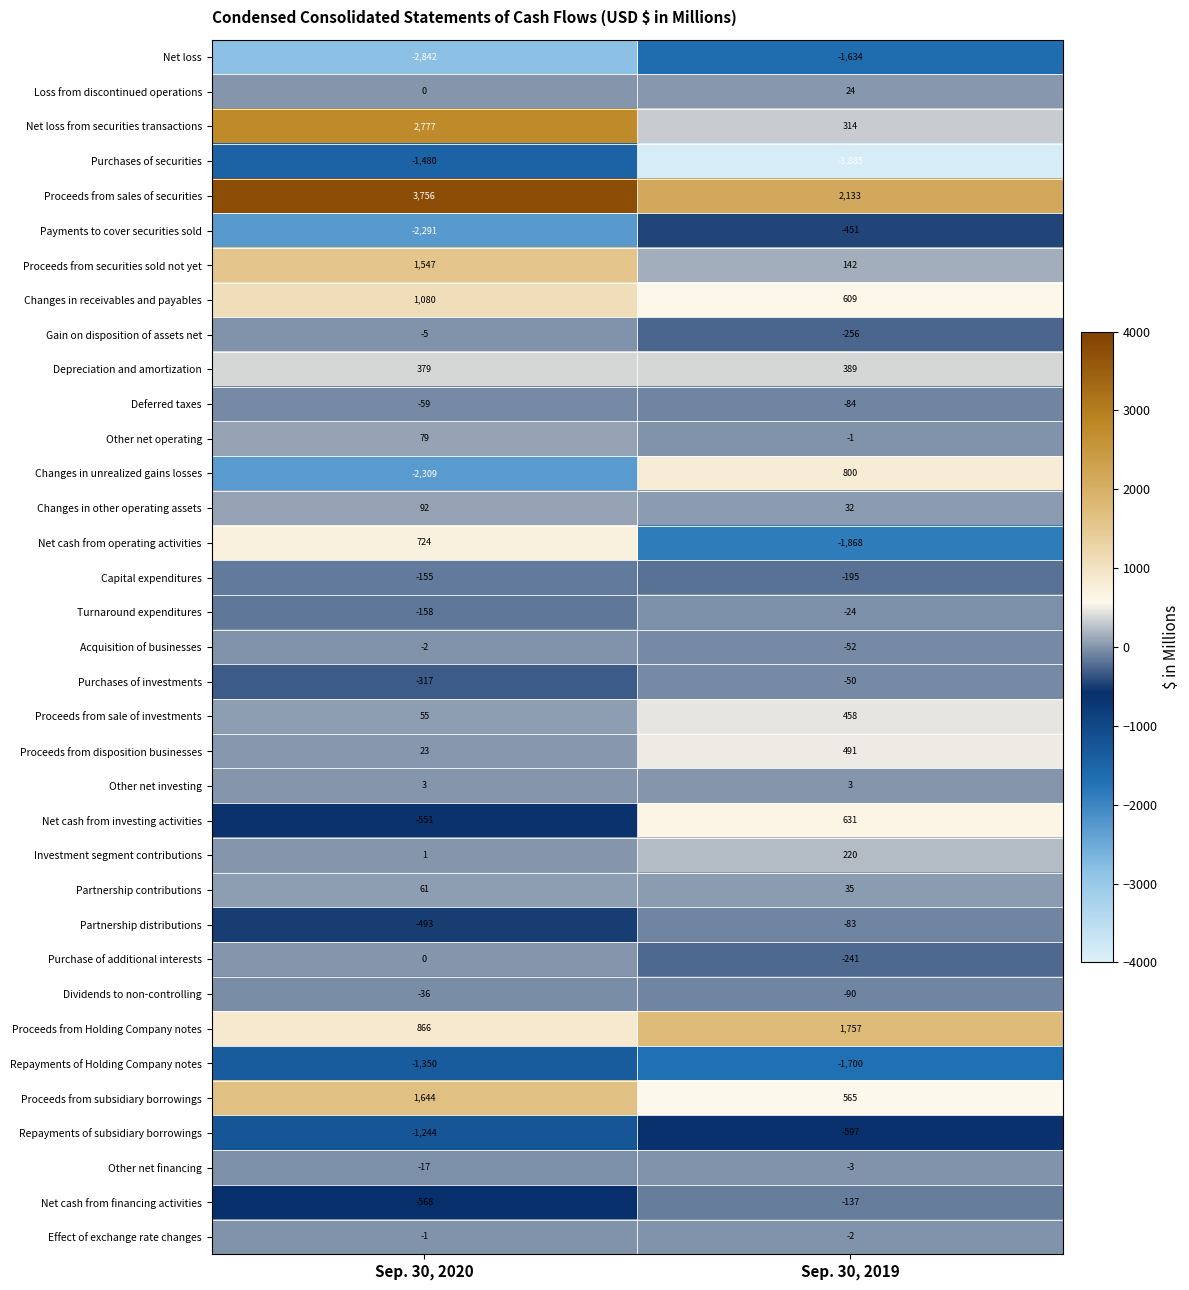

What is the difference between the maximum and minimum values in the Net cash from financing activities series?

431